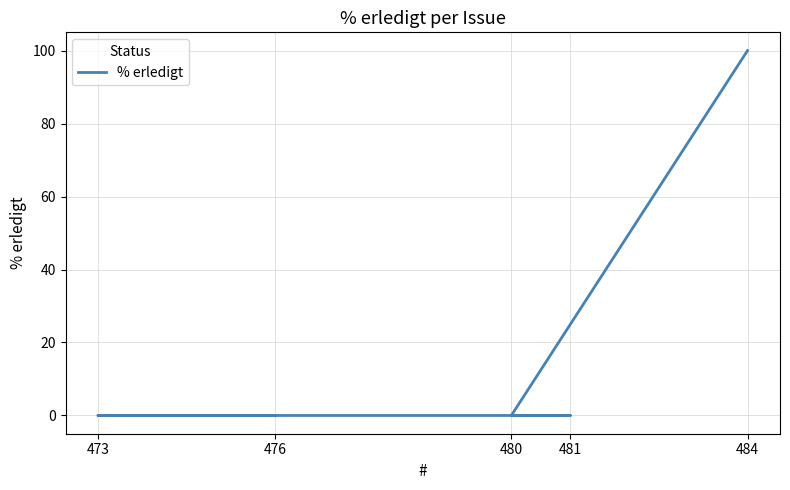

At which category does the chart reach its peak across all series?

484